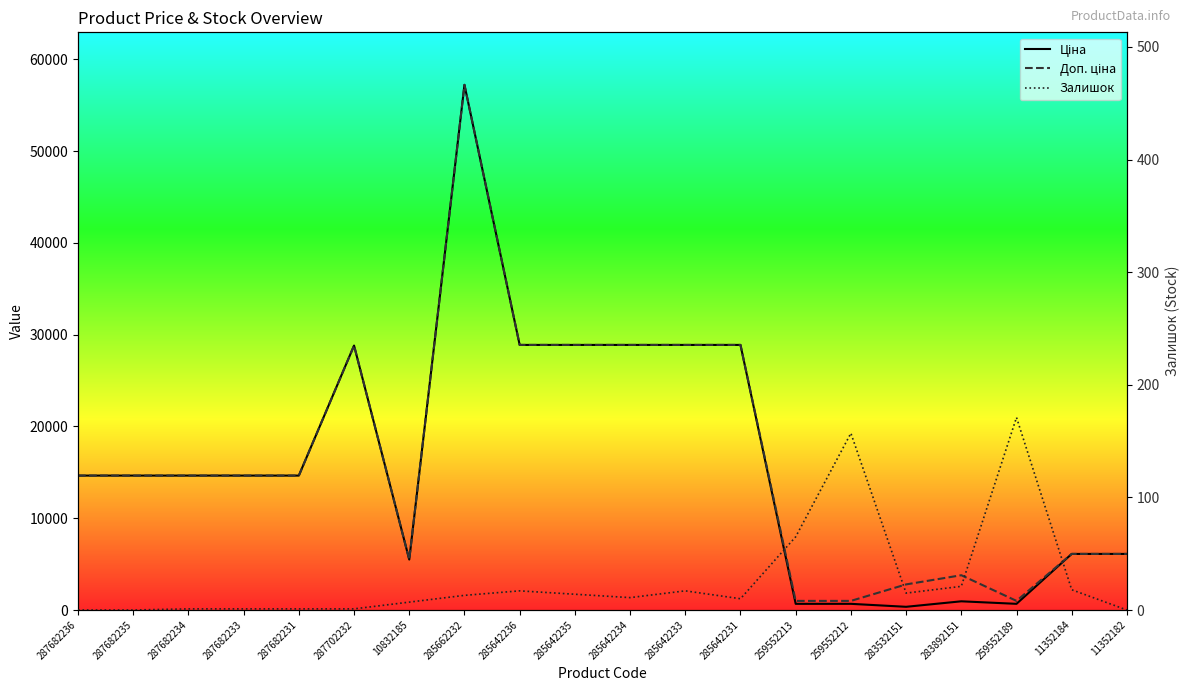

Which series has the largest range (max minus min)?

Ціна